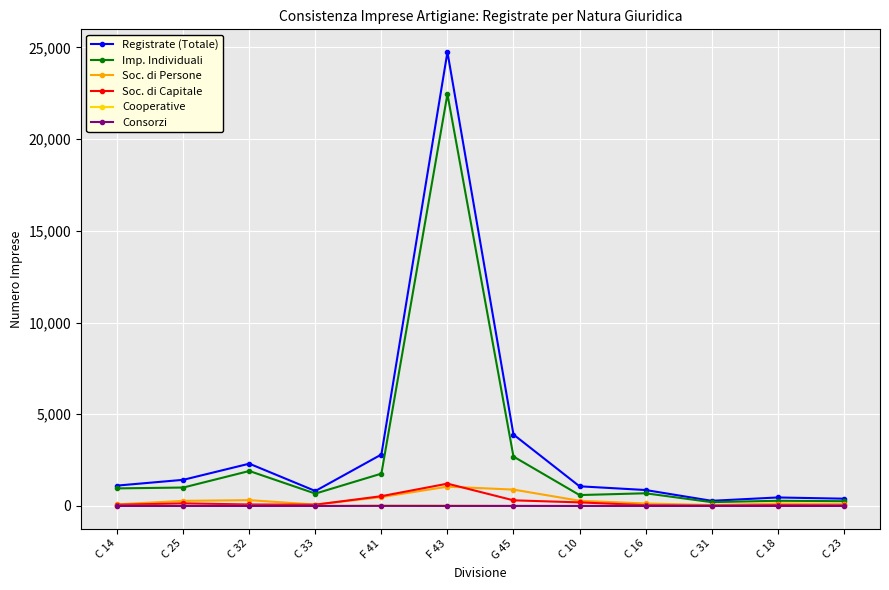

The value of Soc. di Persone at G 45 is 892. True or false?

True